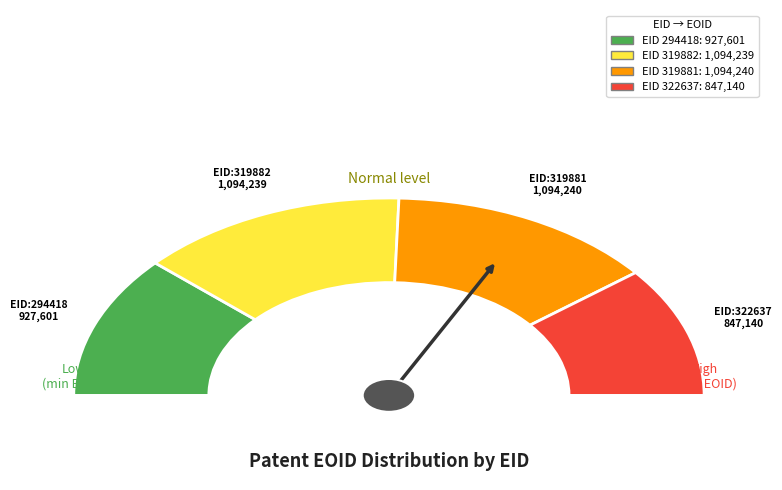

Does any single category account for the majority?

No